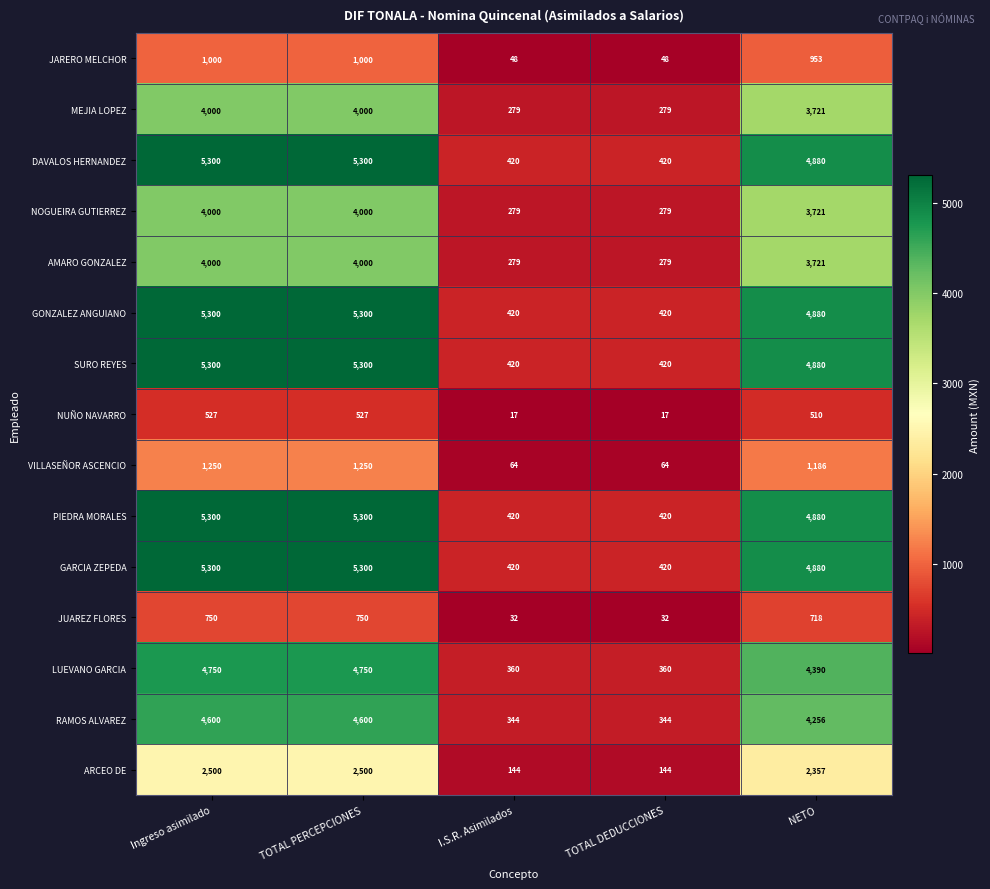

What is the difference between the second highest and second lowest values in the JUAREZ FLORES series?

718